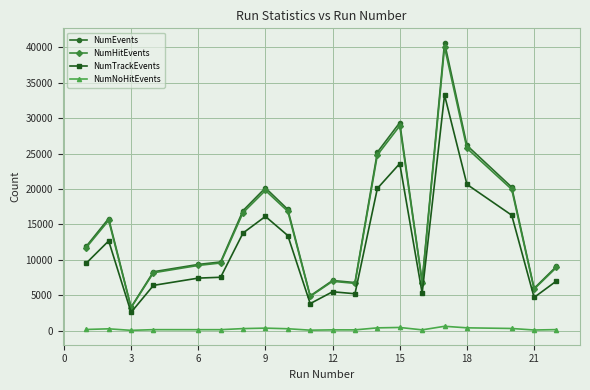

Which series has the largest range (max minus min)?

NumEvents